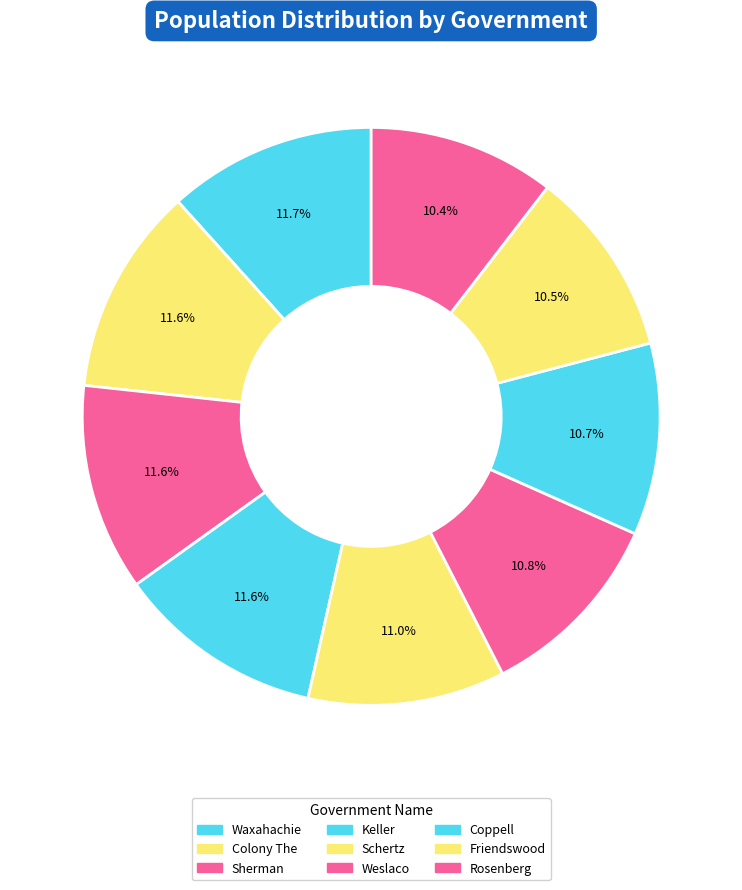

Approximately how many times larger is the value at Friendswood compared to Schertz?

0.9